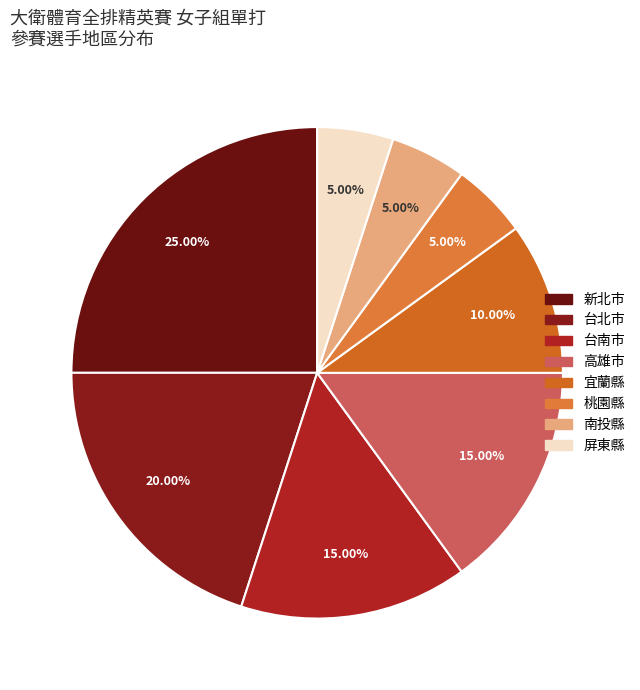

What percentage is the 高雄市 slice, to the nearest percent?

15%